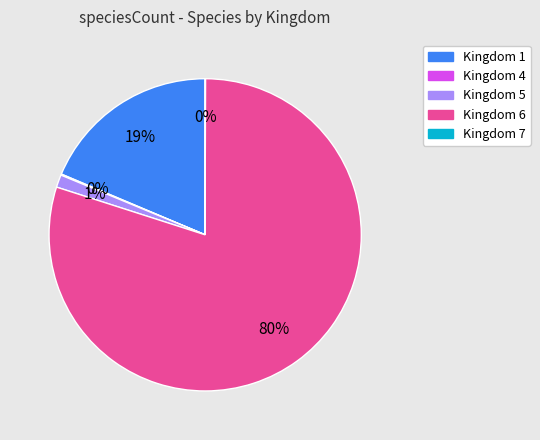

Is there any slice that represents more than half of the pie?

Yes